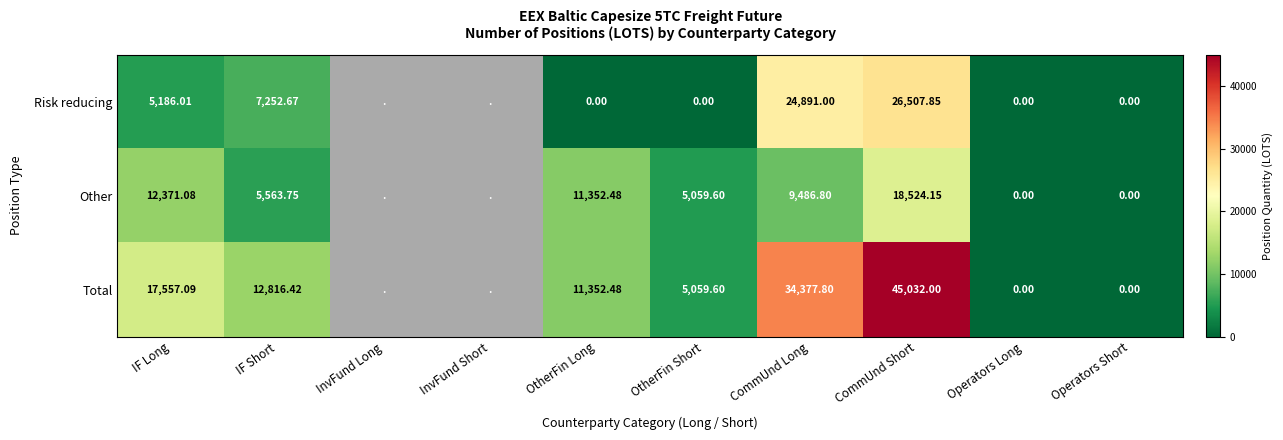

The value of Total at Operators Short is 0.0. True or false?

True